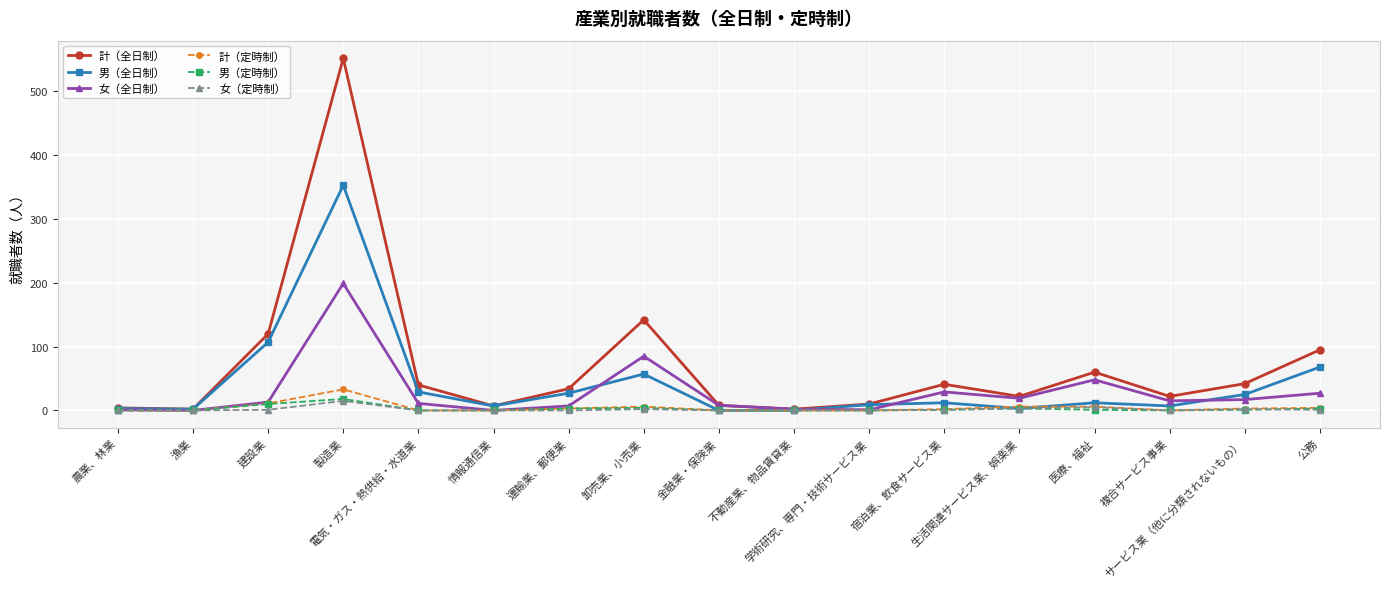

What is the greatest value displayed?

552